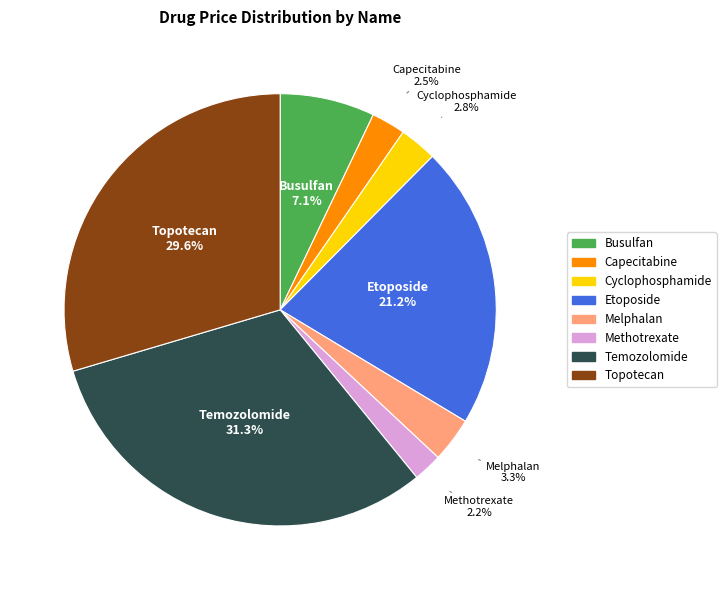

Between Melphalan and Busulfan, which is larger?

Busulfan